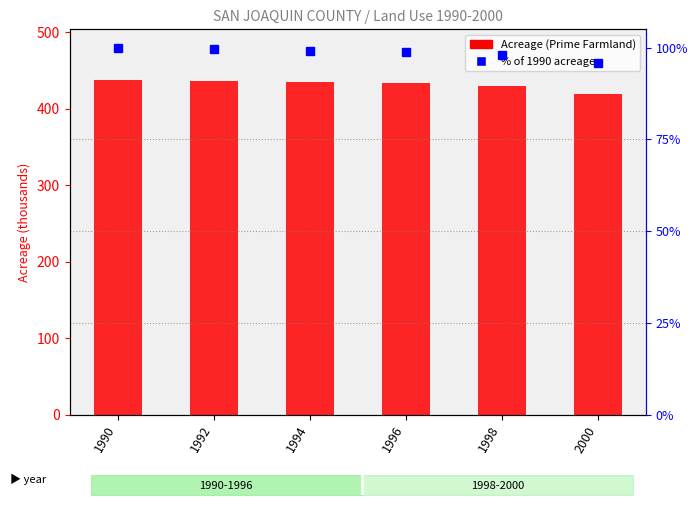

Which label corresponds to the smallest value in the chart?

2000